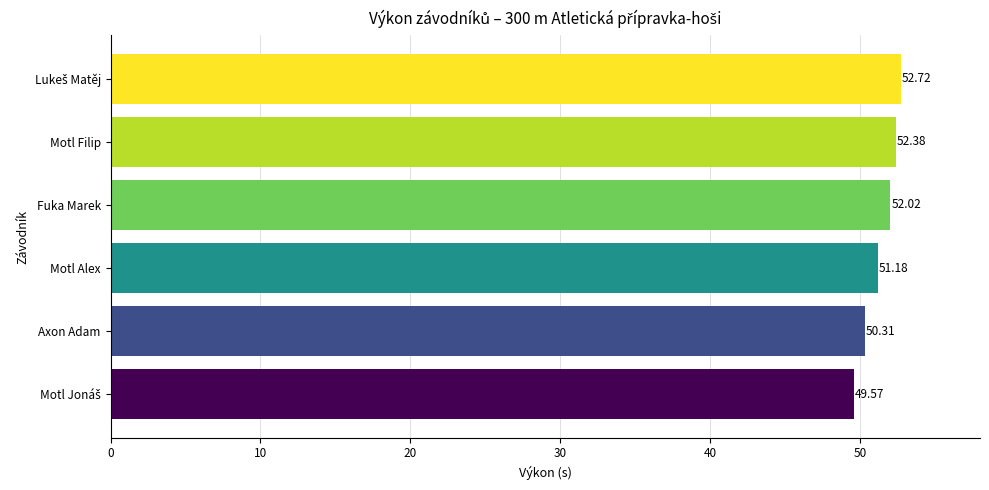

What is the sum of all values?

308.2